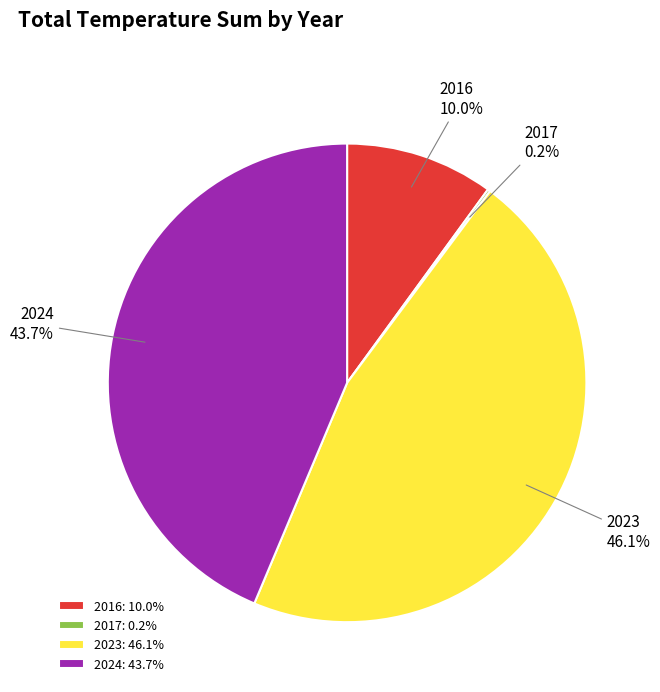

Does 2023 represent more than half of the total?

No